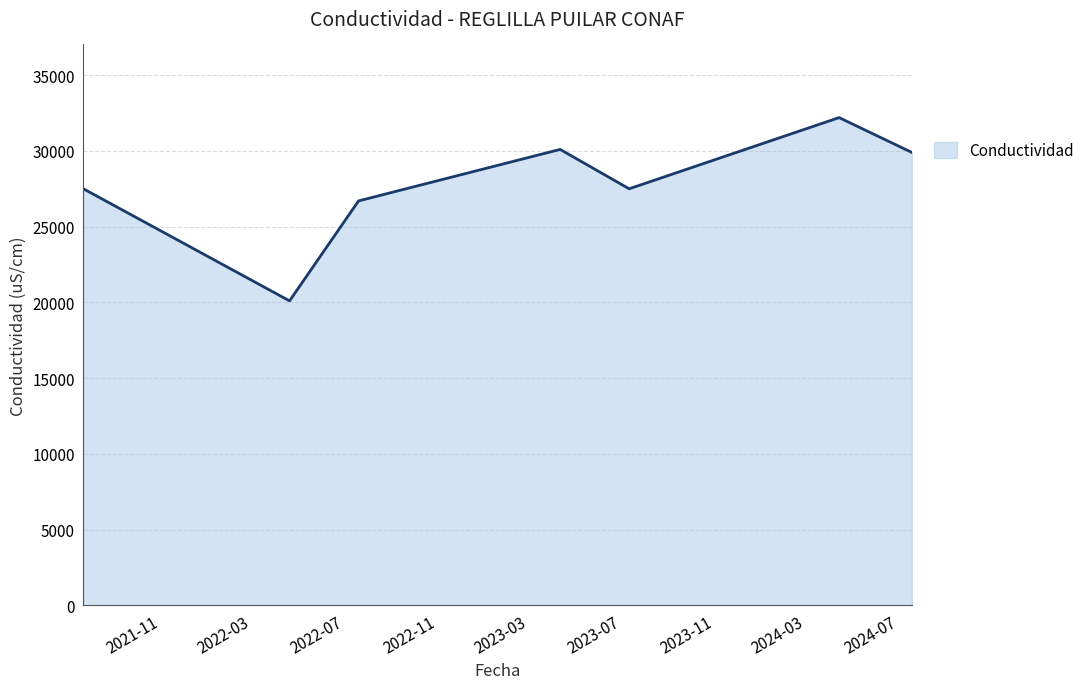

What is the smallest value displayed?

20100